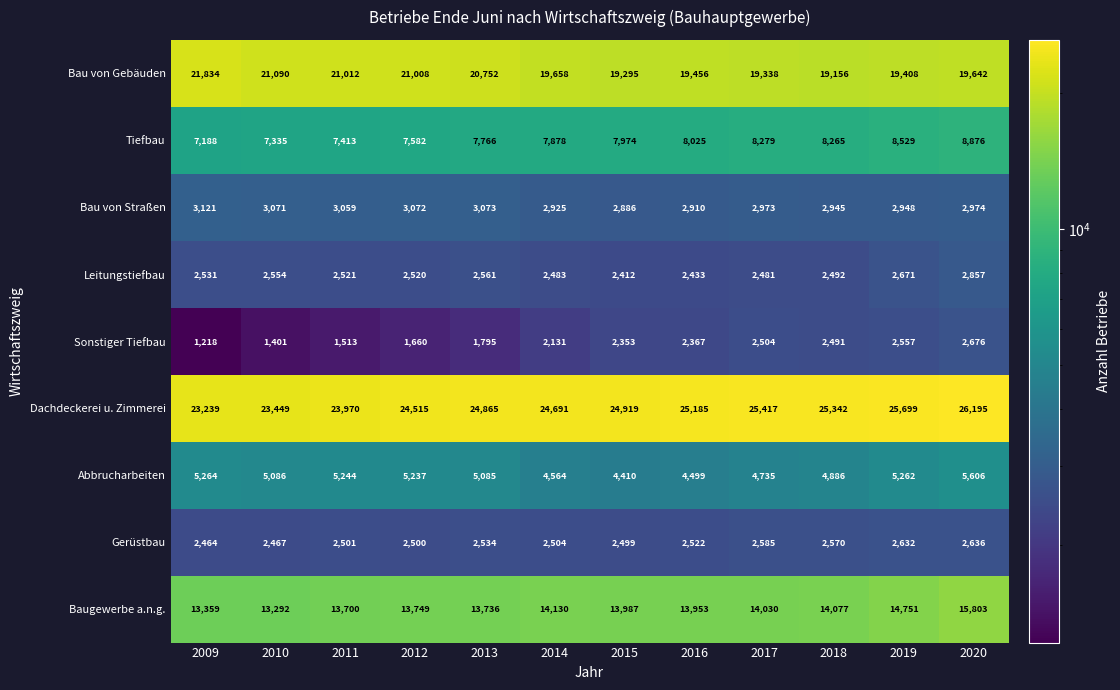

Is it true that Bau von Gebäuden equals 19156 at 2018?

True